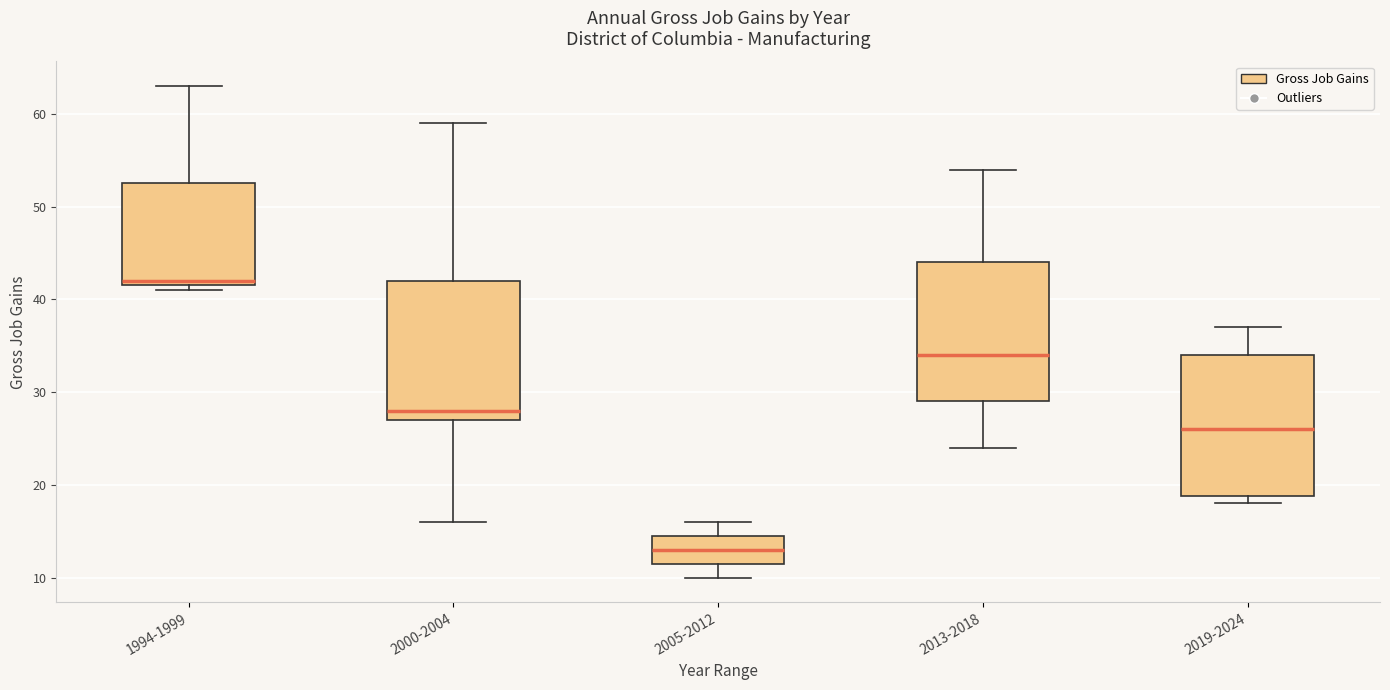

Where does the lower whisker of the box for 2013-2018 end on the y-axis? The values are not printed on the chart, so give them approximately, as read against the axis.

24